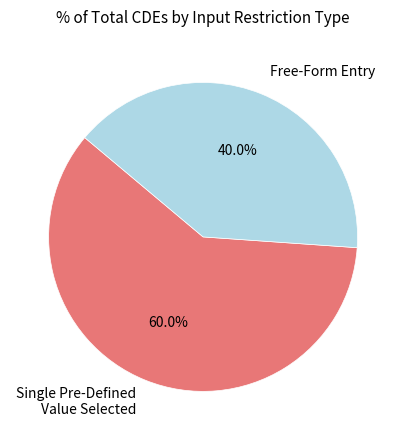

Is there any slice that represents more than half of the pie?

Yes